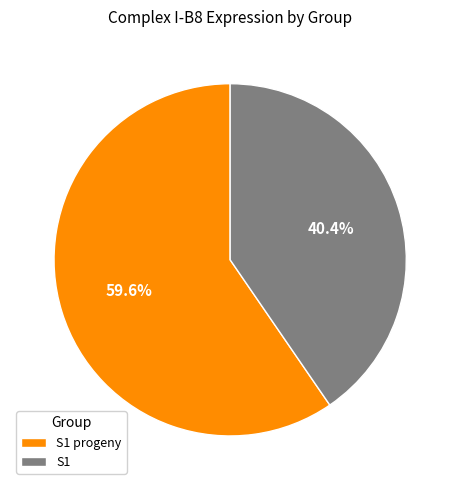

Do S1 progeny and S1 together represent more than half of the pie?

Yes